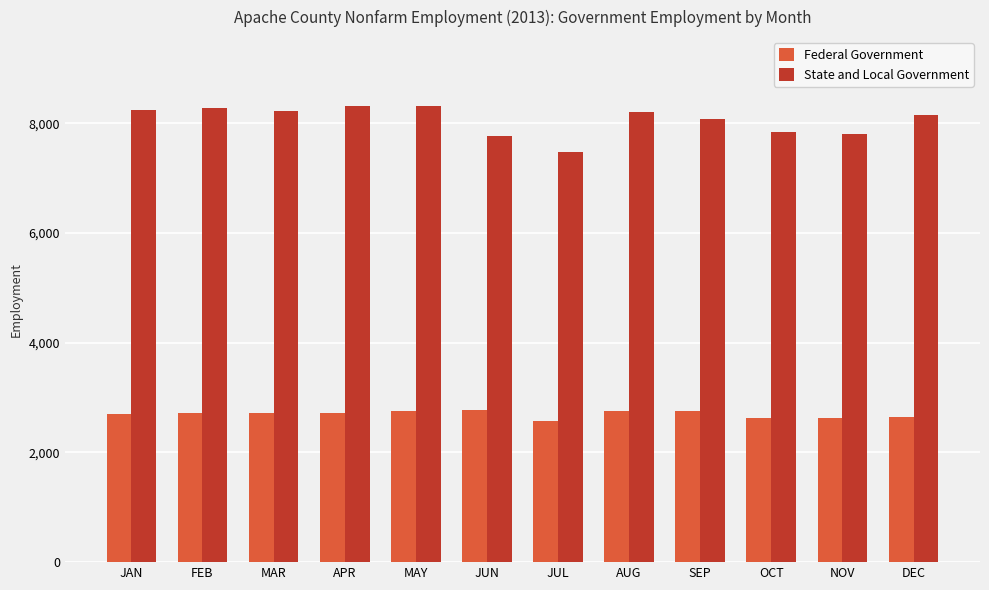

The Federal Government series shows 2625 at OCT. True or false?

True